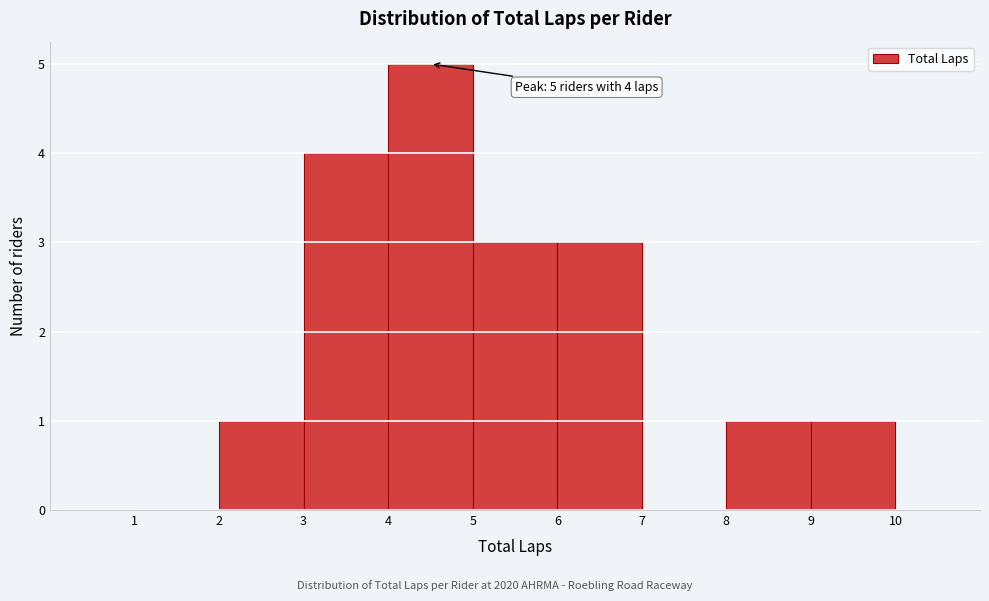

Over which range of the x-axis is the bar tallest?

4 to 5